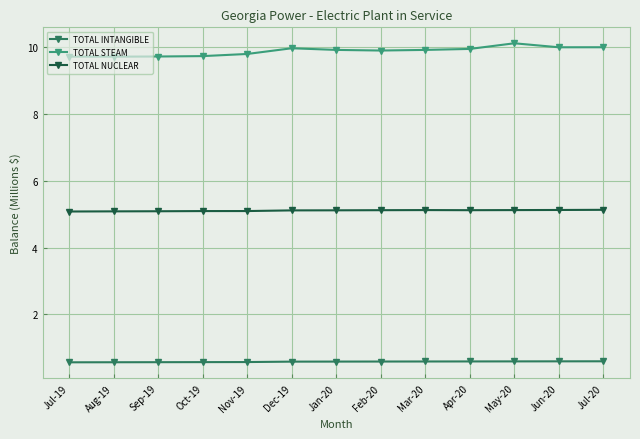

The TOTAL NUCLEAR series shows 2.6 at Aug-19. True or false?

False